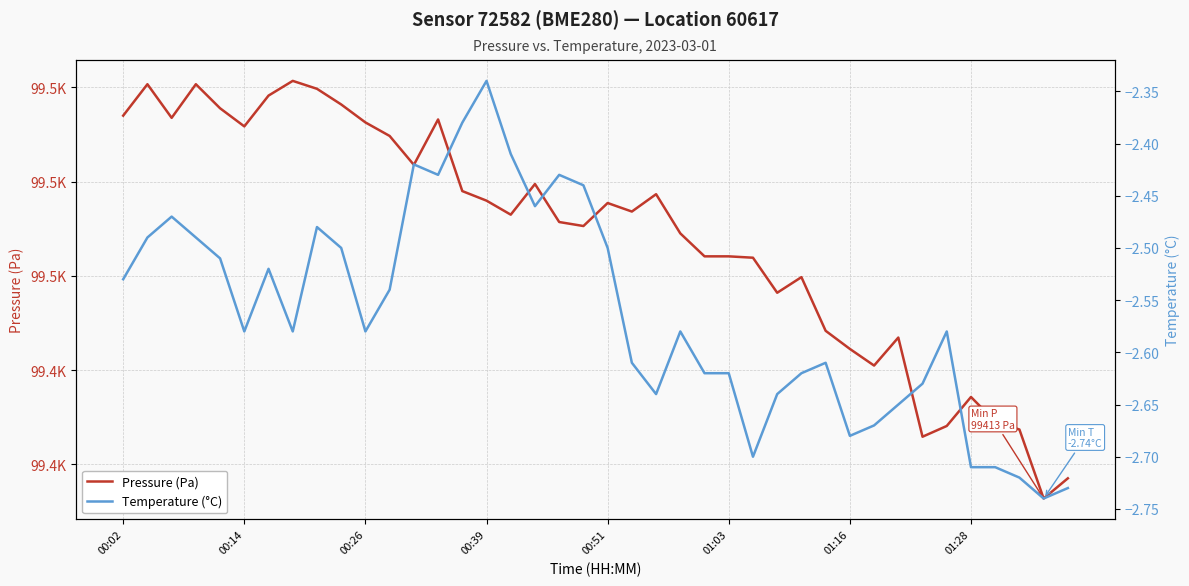

List the series in order of their overall mean, lowest first.

Temperature (°C), Pressure (Pa)